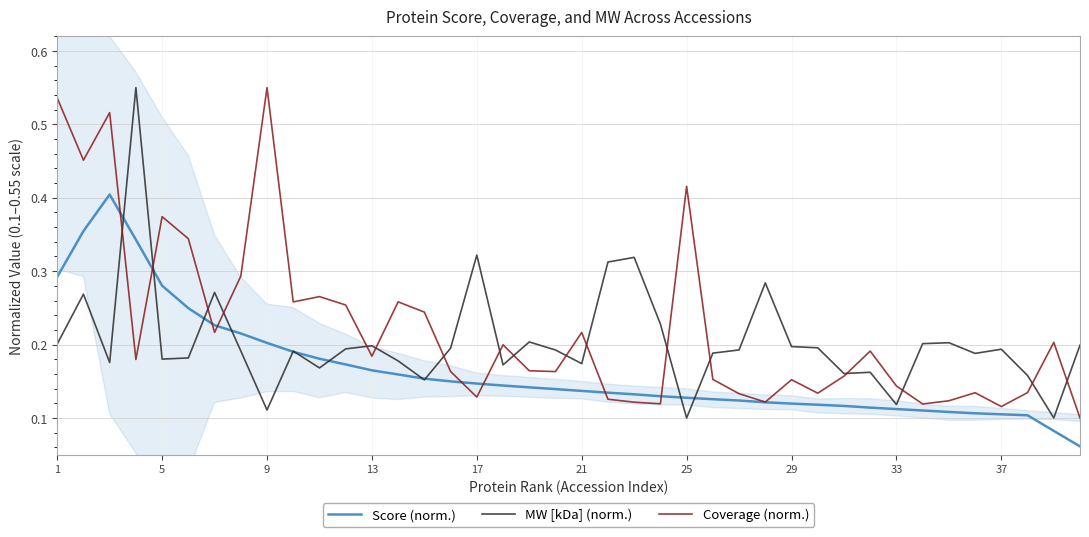

The value of Score (norm.) at 37 is 0.1. True or false?

True